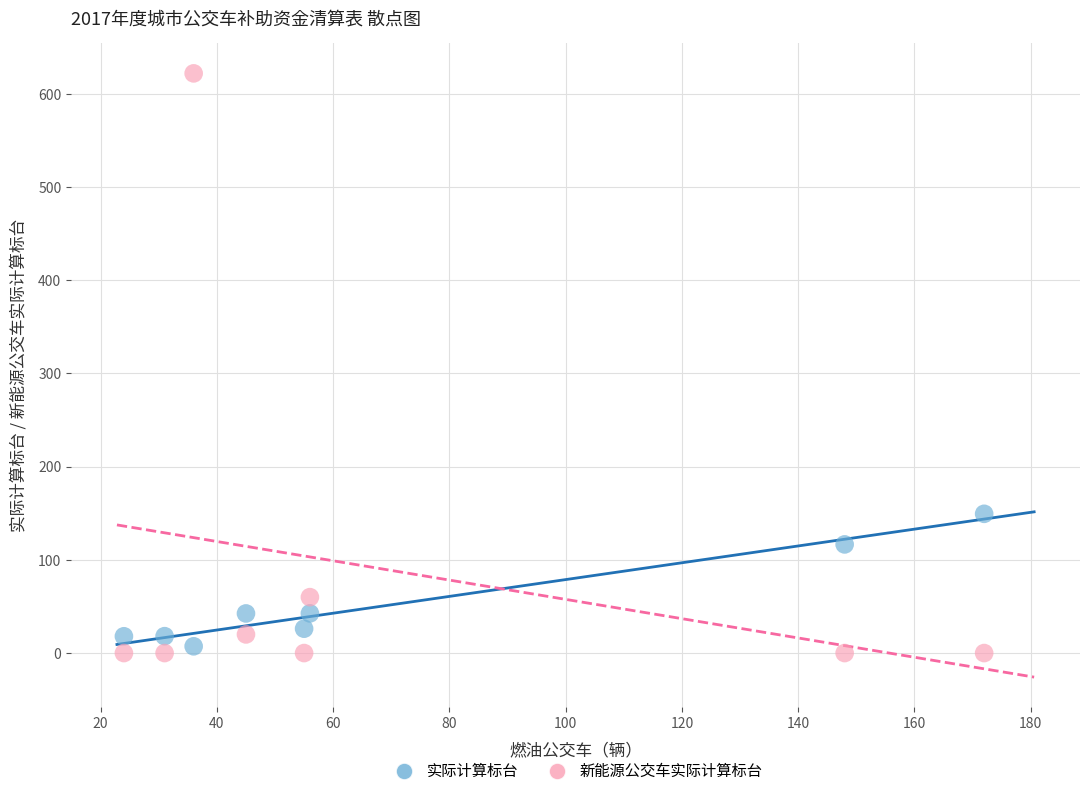

Which series reaches the minimum Y coordinate?

新能源公交车实际计算标台